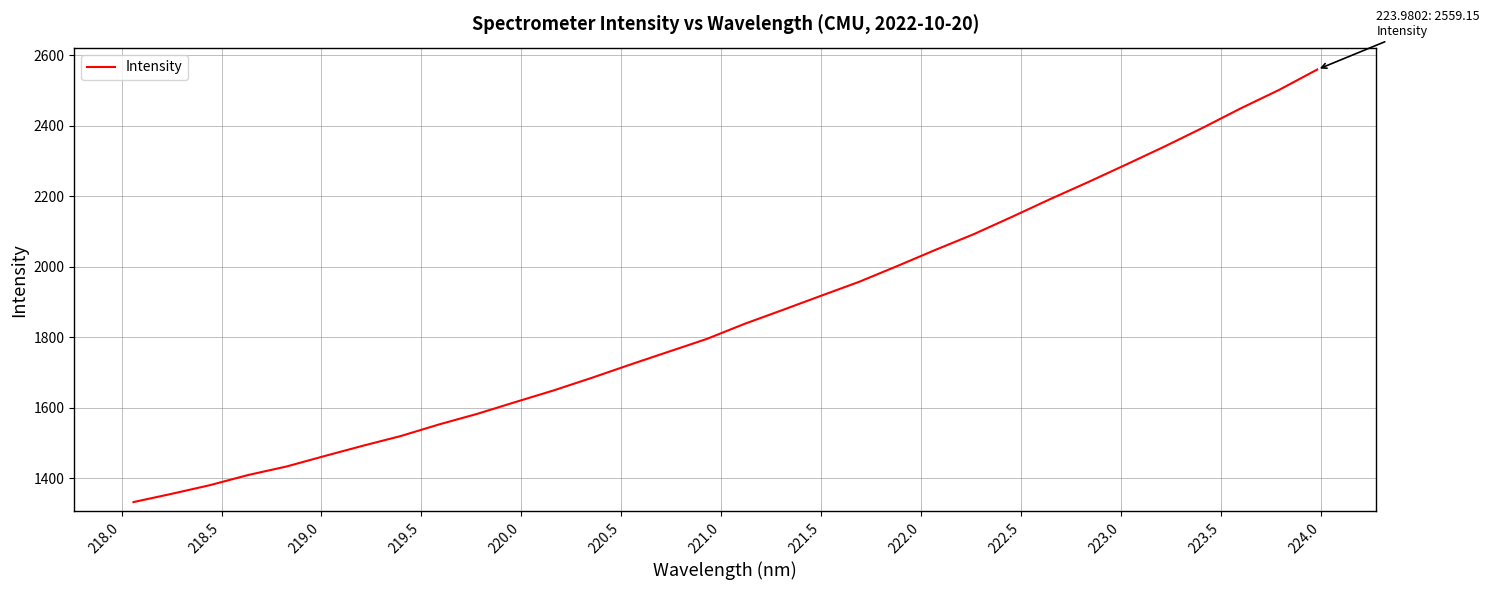

What is the minimum value shown in the chart?

1332.5